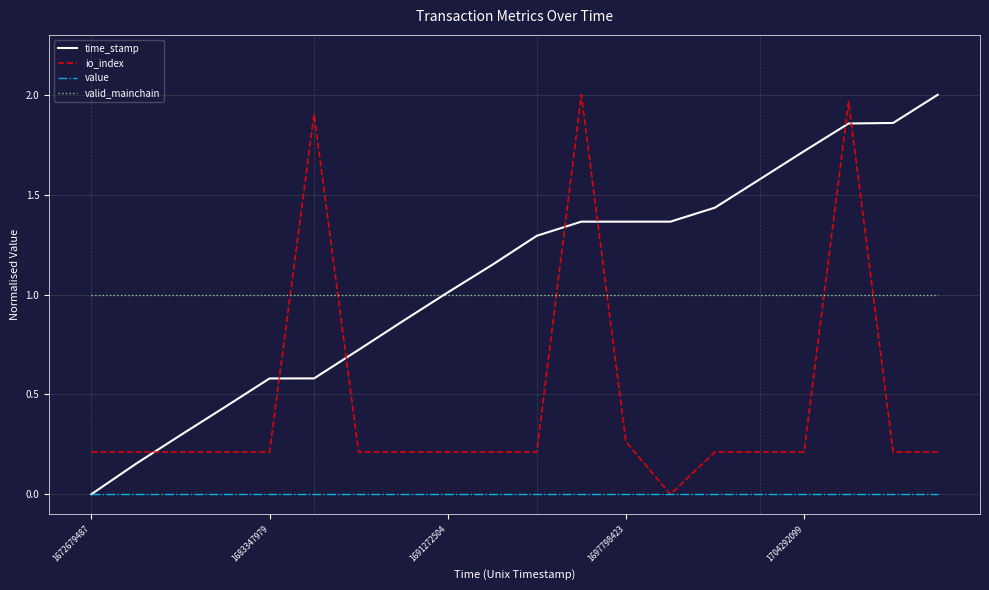

True or false: value and valid_mainchain cross at least once.

False